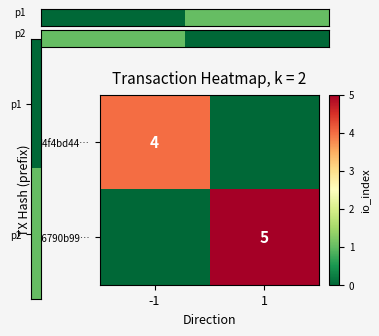

The d4f4bd44… series shows 4 at -1. True or false?

True